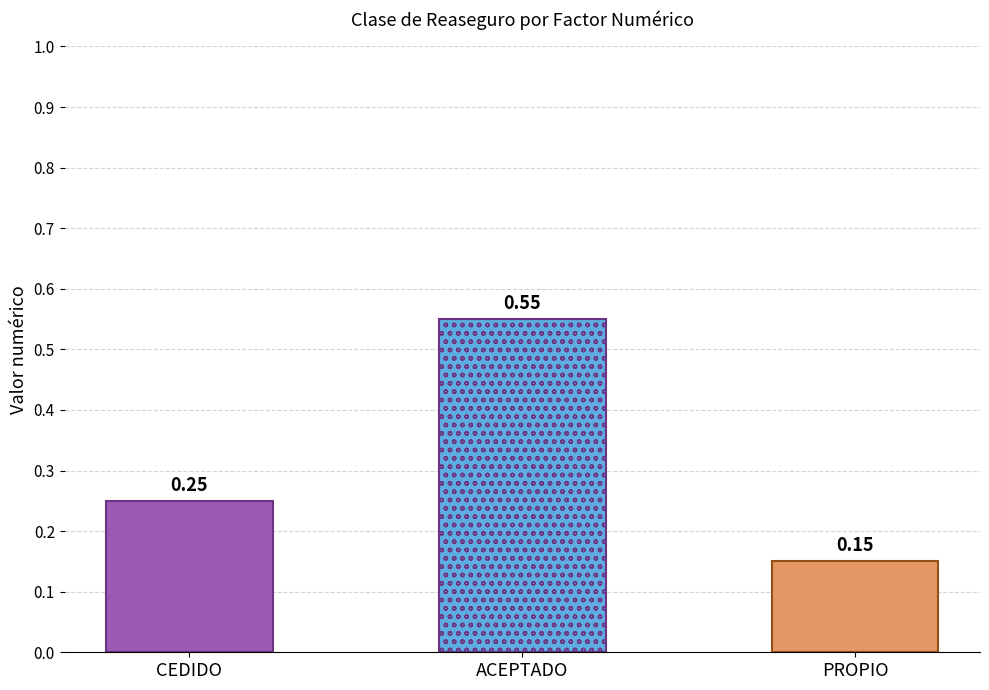

What is the label of the 3rd bar from the left?

PROPIO